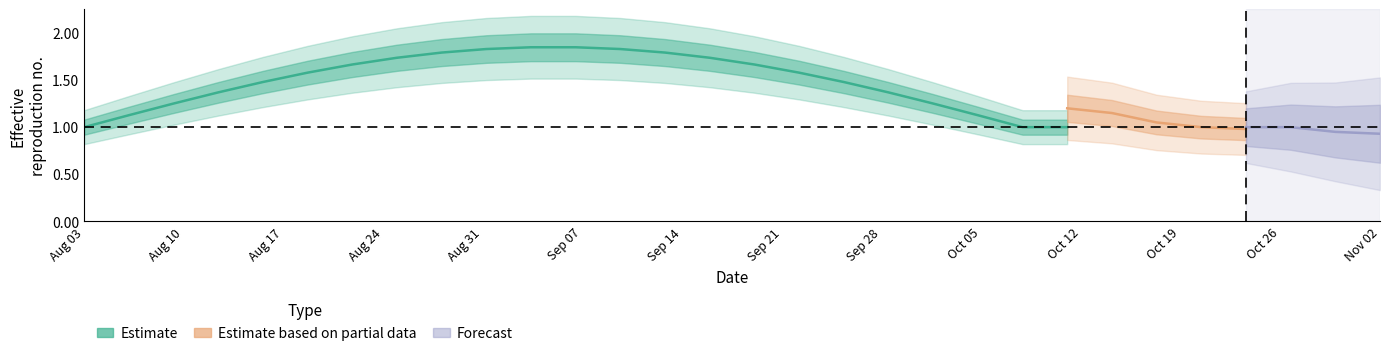

What is the difference between the highest and lowest values at 19?

1